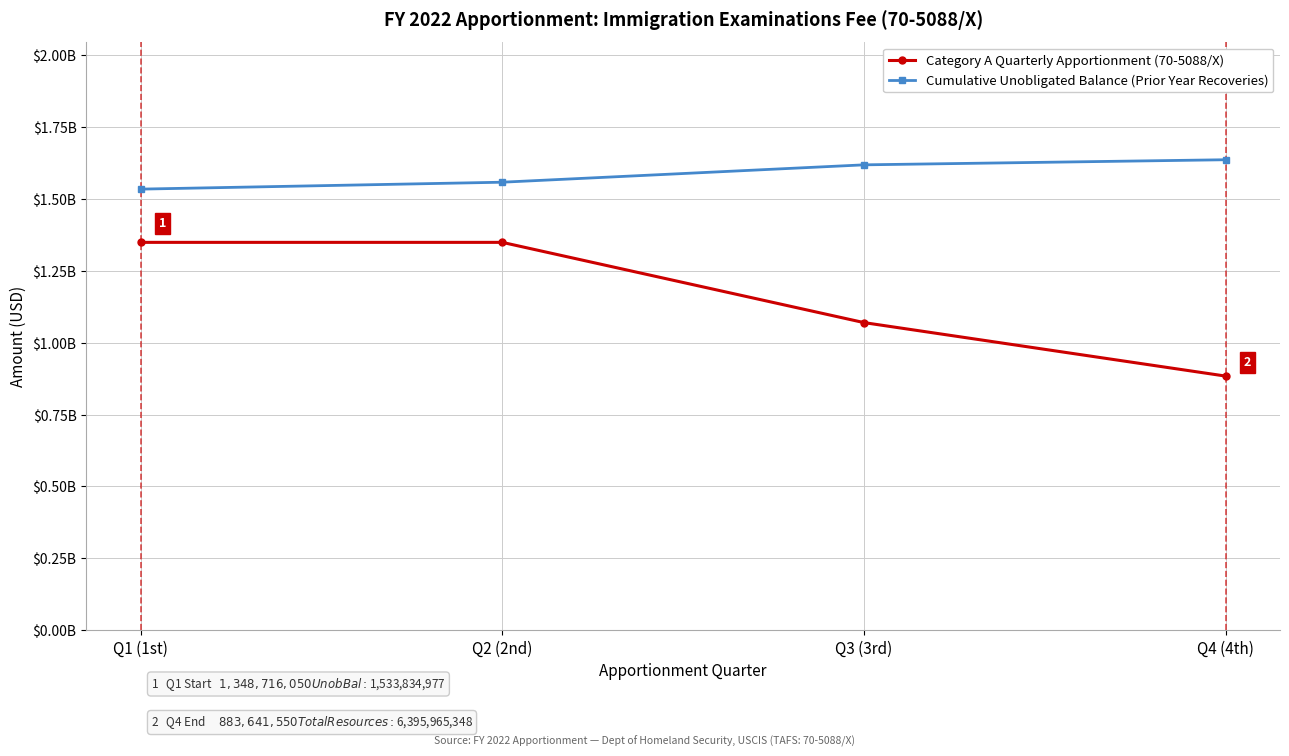

The value of Cumulative Unobligated Balance (Prior Year Recoveries) at Q1 (1st) is 777767291. True or false?

False